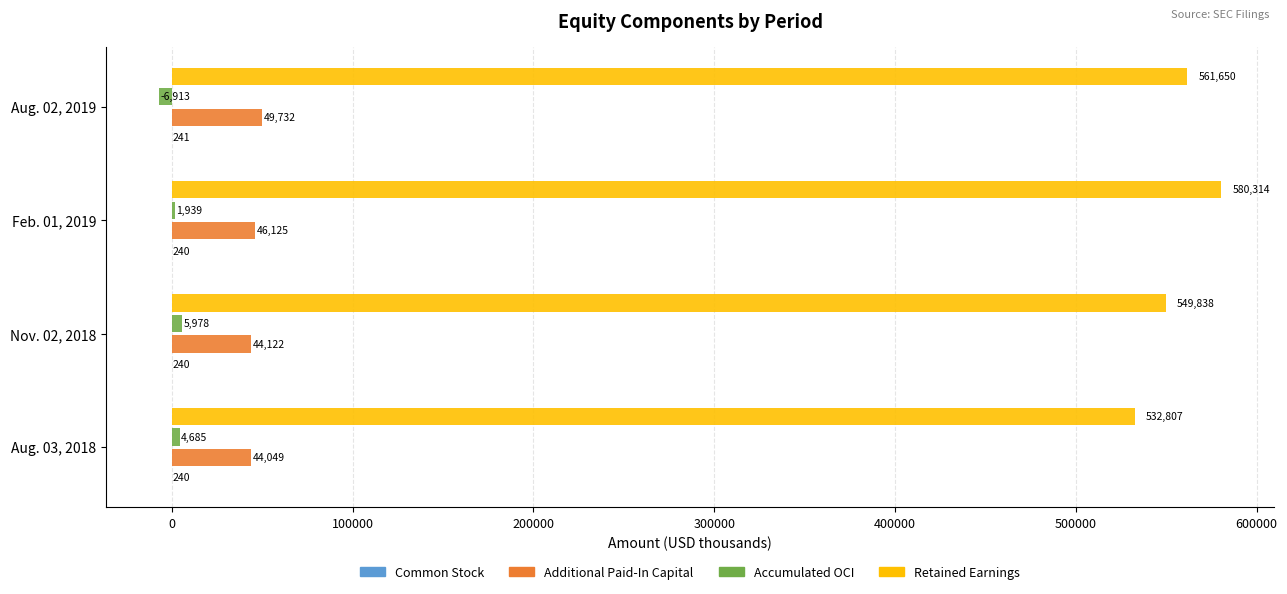

Between Aug. 03, 2018 and Aug. 02, 2019, which series saw the biggest shift?

Retained Earnings